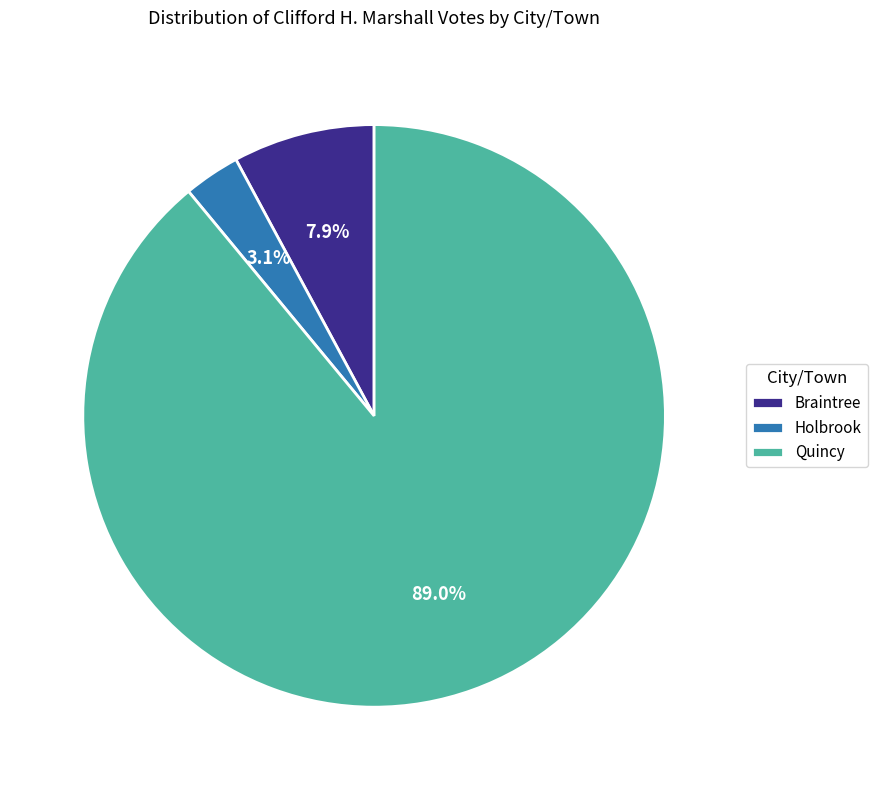

Does any single category account for the majority?

Yes